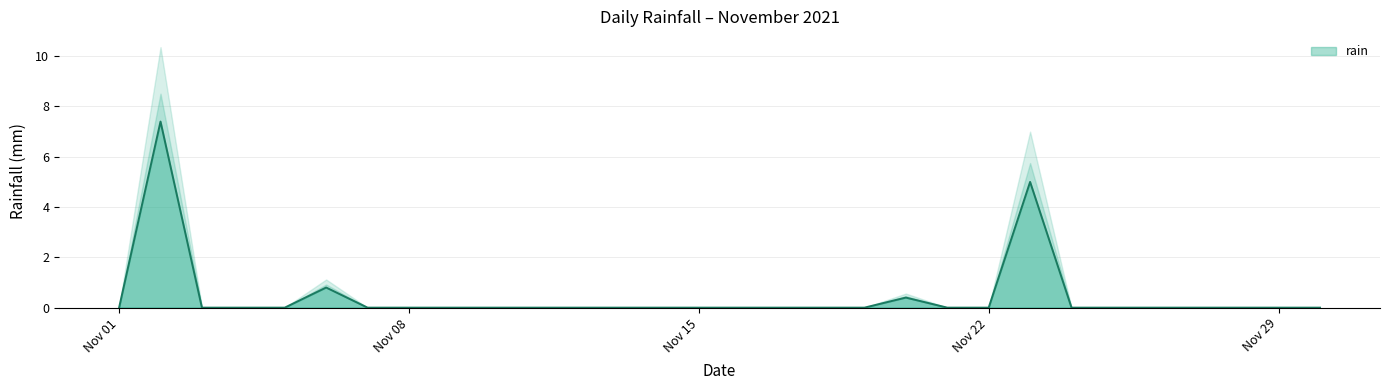

Reading left to right, transcribe all the data shown in this chart.

0.0	7.4	0.0	0.0	0.0	0.8	0.0	0.0	0.0	0.0	0.0	0.0	0.0	0.0	0.0	0.0	0.0	0.0	0.0	0.4	0.0	0.0	5.0	0.0	0.0	0.0	0.0	0.0	0.0	0.0